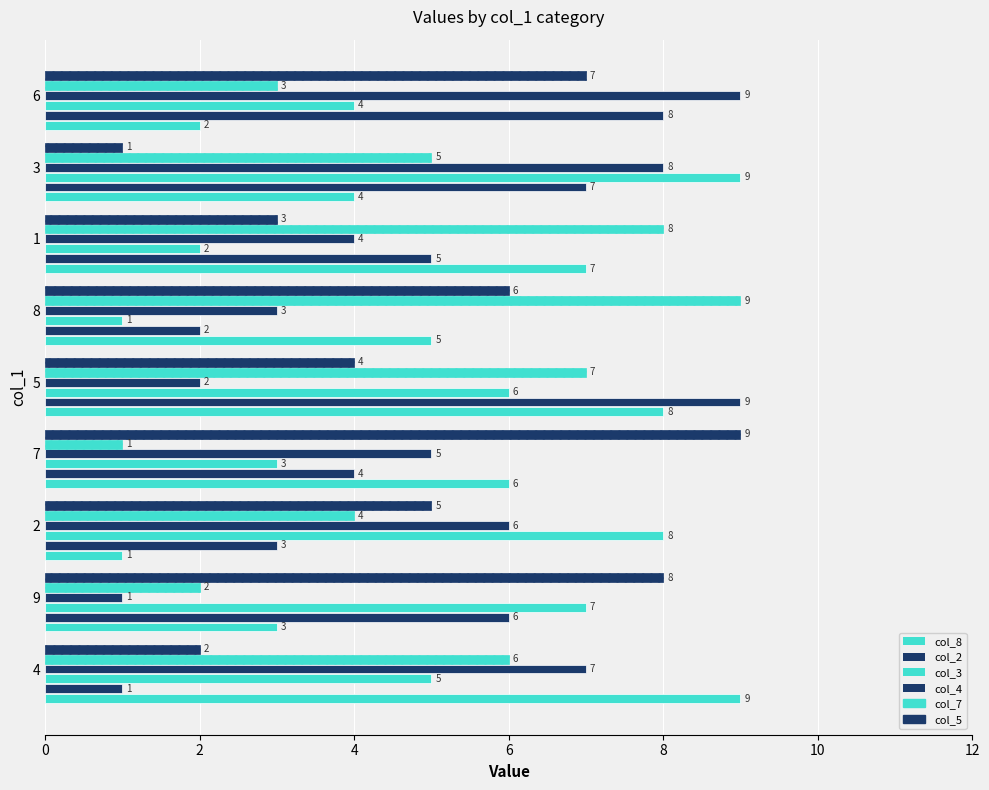

How many data points in col_4 are less than 5?

4